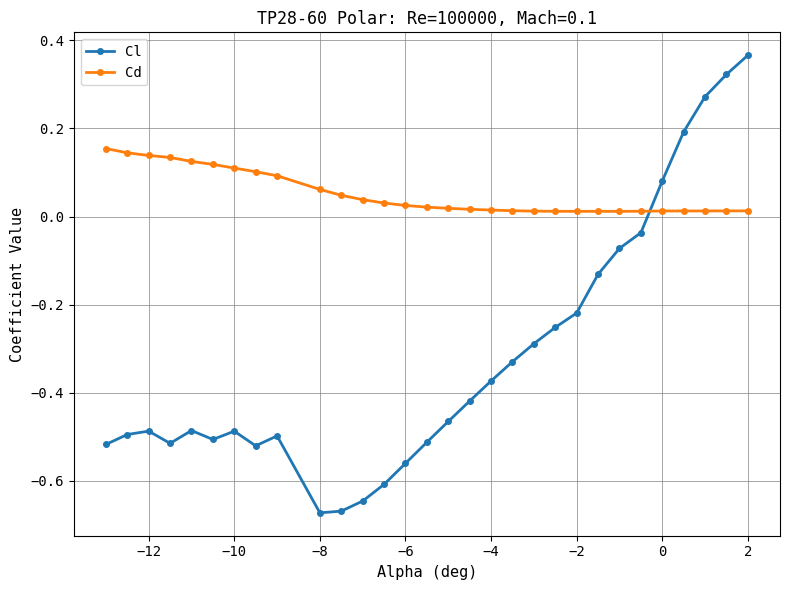

True or false: Cl has more than 1 interior local peaks.

True